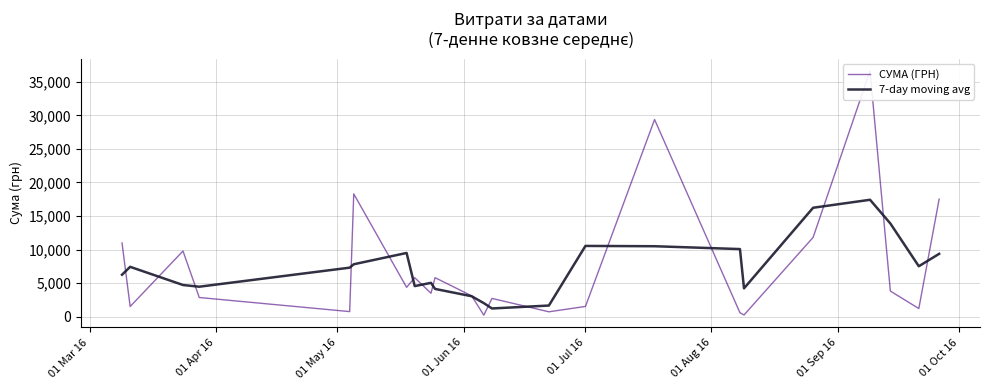

True or false: 7-day moving avg has more than 2 points higher than both neighbors.

True